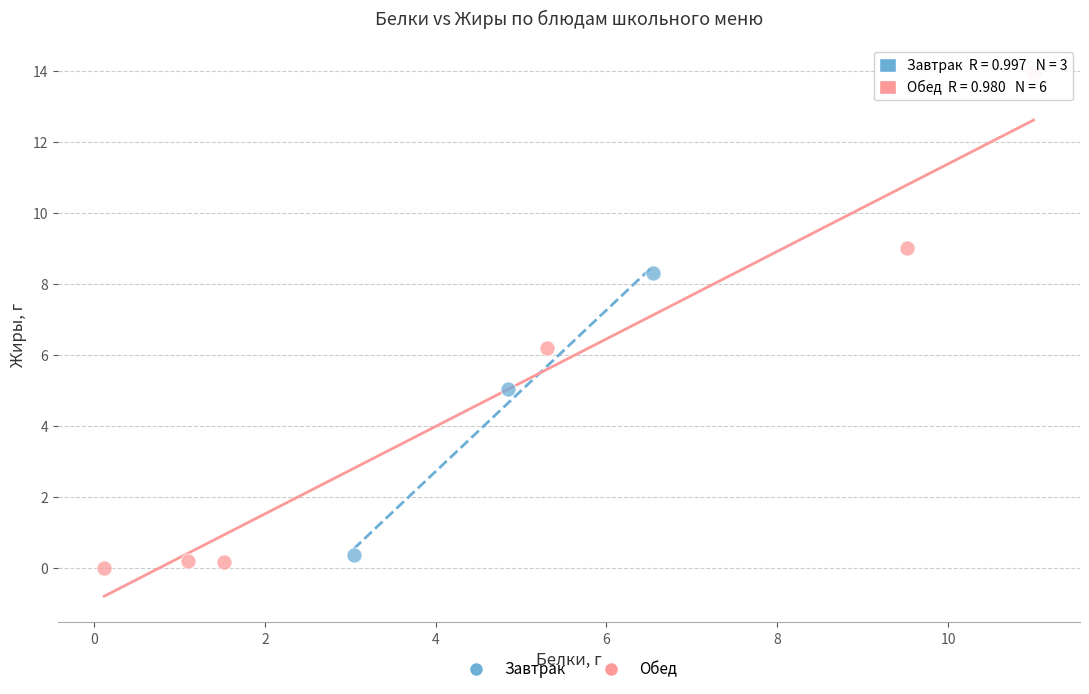

Which series has the widest spread of Y values?

Обед